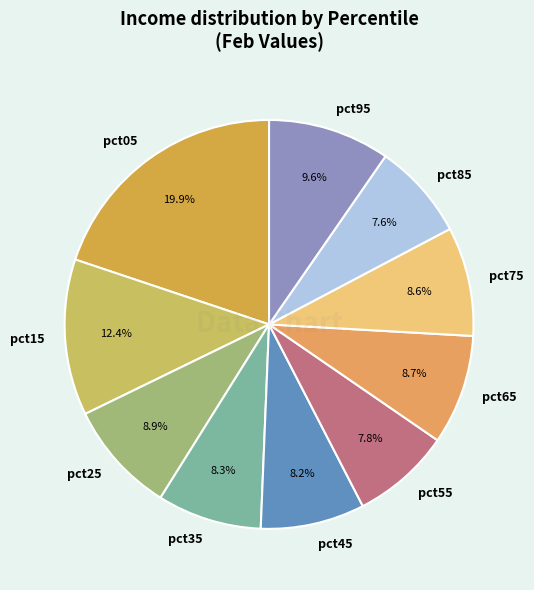

To the nearest percent, what is the difference between the largest and smallest slice percentages?

12%